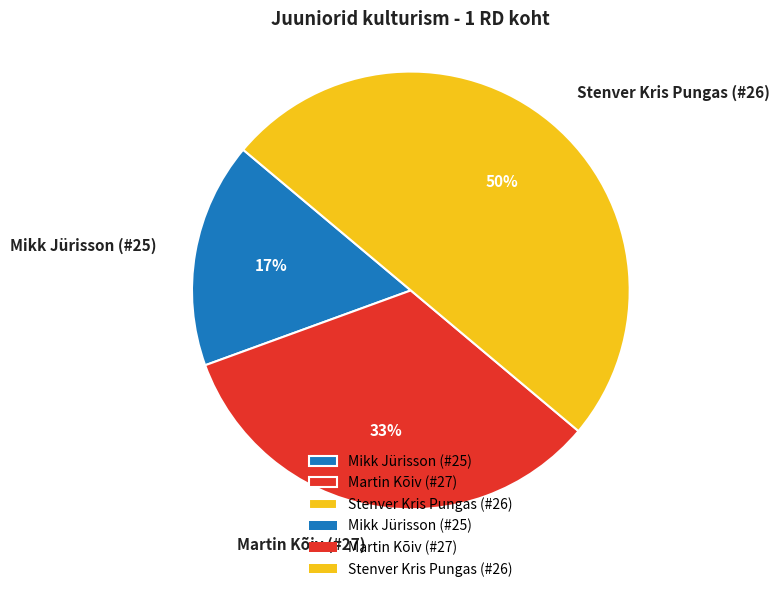

Which category has the smallest portion of the pie?

Mikk Jürisson (#25)